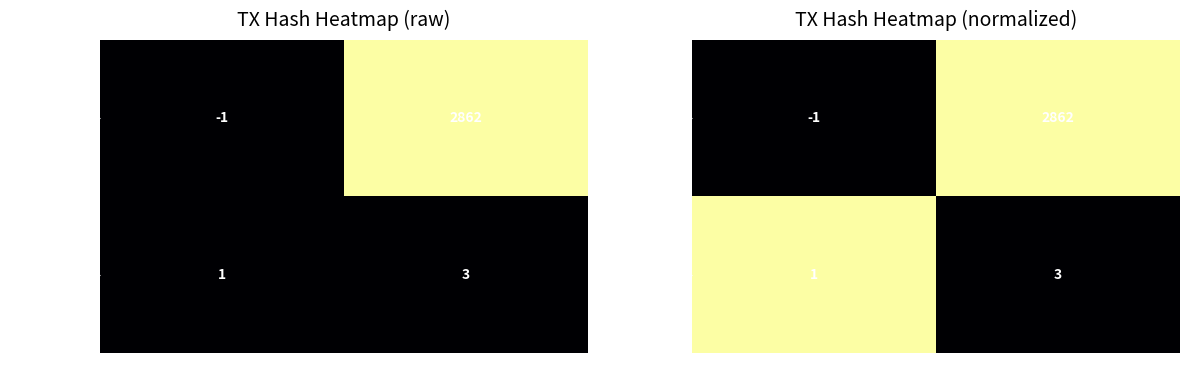

At which category is the sum across all series the highest?

direction